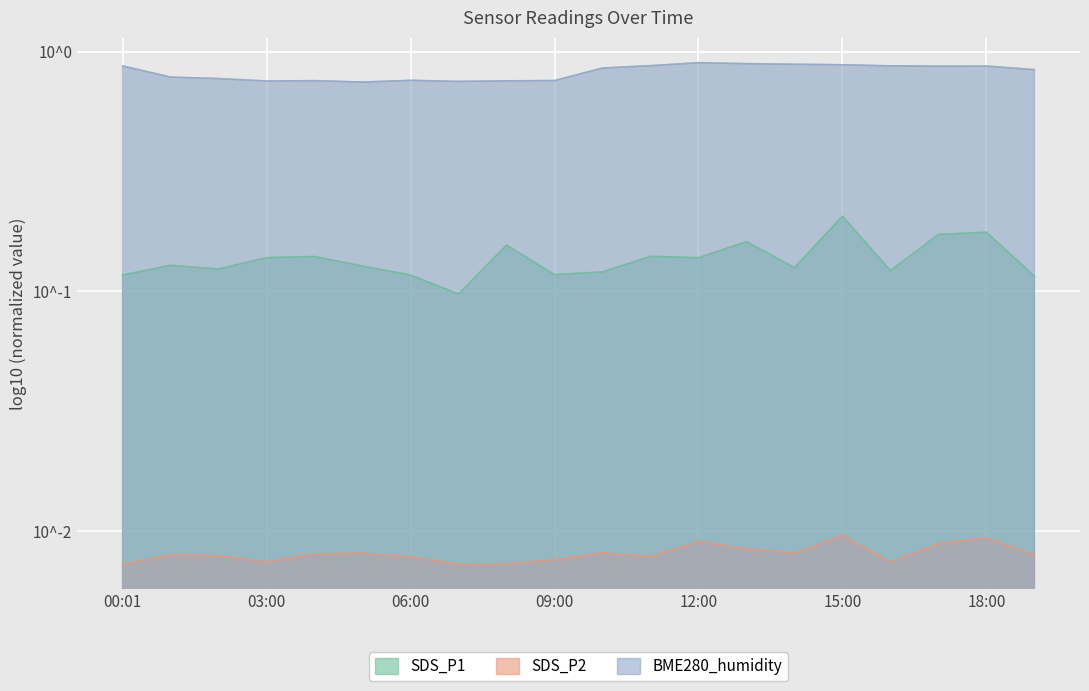

What is the sum of all SDS_P2 values?

0.2